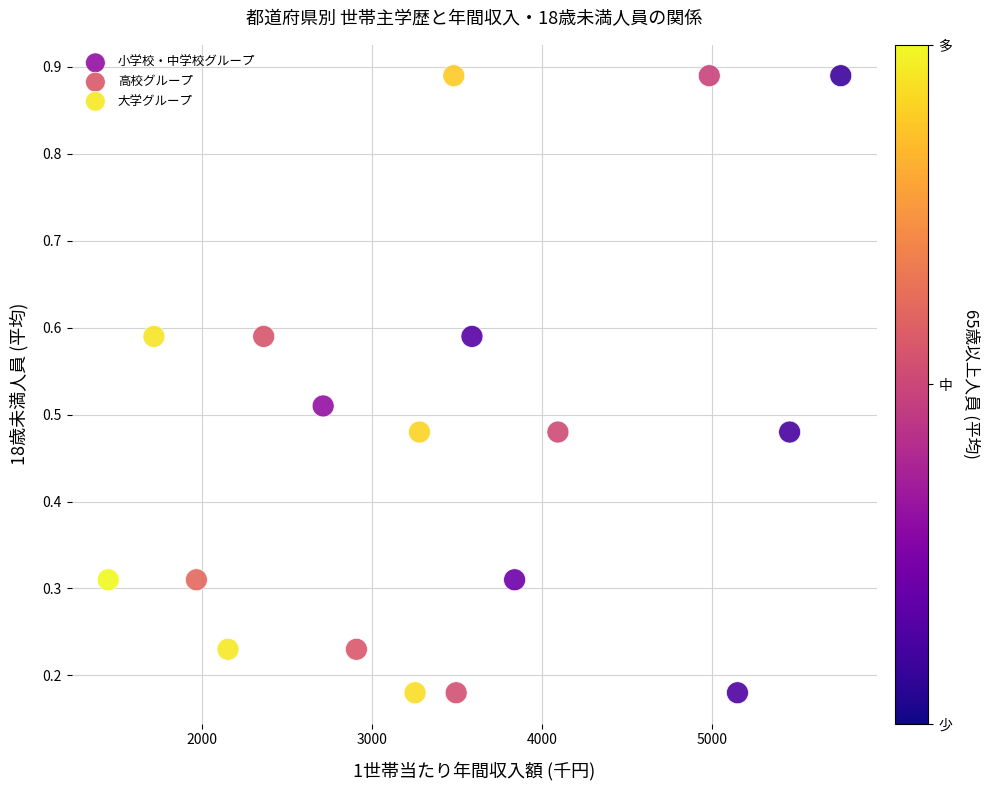

What are all the series names shown in the legend?

小学校・中学校グループ, 高校グループ, 大学グループ